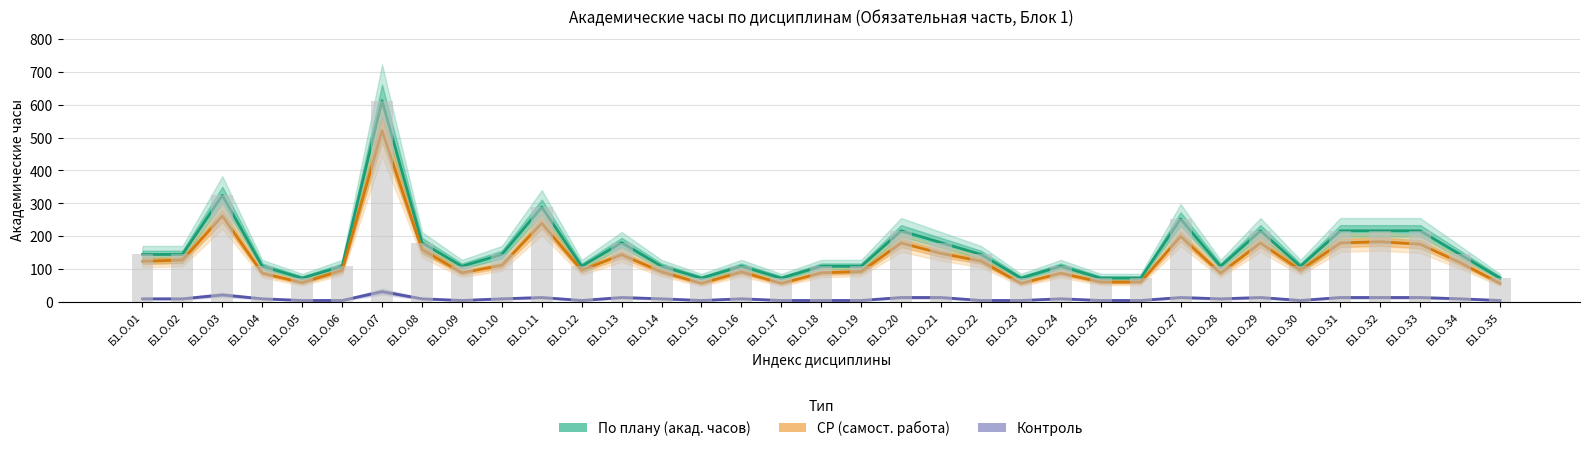

What is the sum of all Контроль values?

315